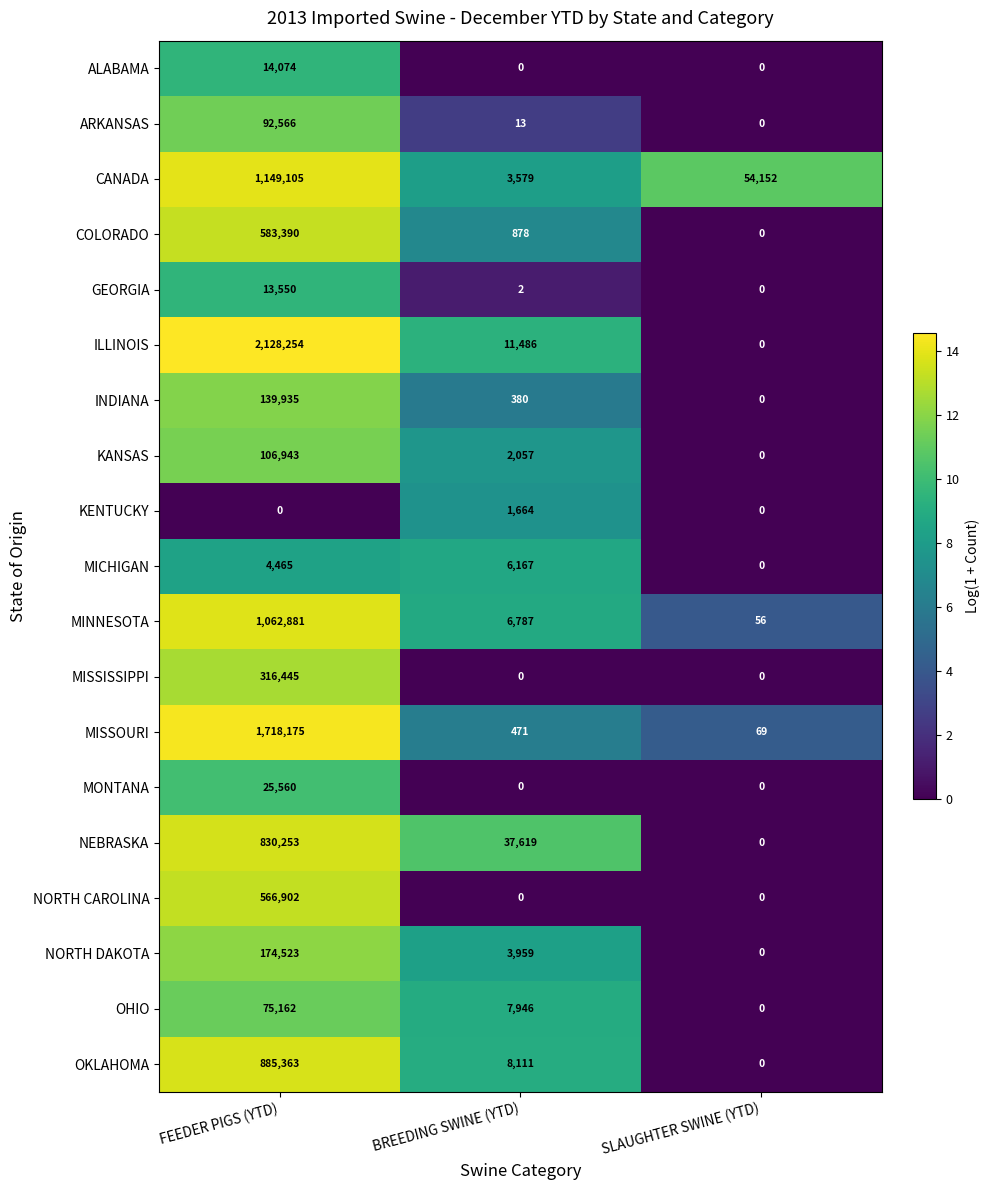

List the series in order of their peak value, highest first.

ILLINOIS, MISSOURI, CANADA, MINNESOTA, OKLAHOMA, NEBRASKA, COLORADO, NORTH CAROLINA, MISSISSIPPI, NORTH DAKOTA, INDIANA, KANSAS, ARKANSAS, OHIO, MONTANA, ALABAMA, GEORGIA, MICHIGAN, KENTUCKY